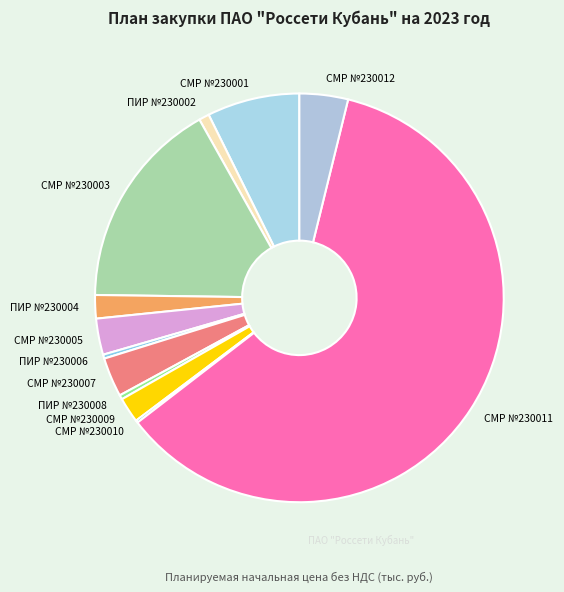

Does any single category account for the majority?

Yes